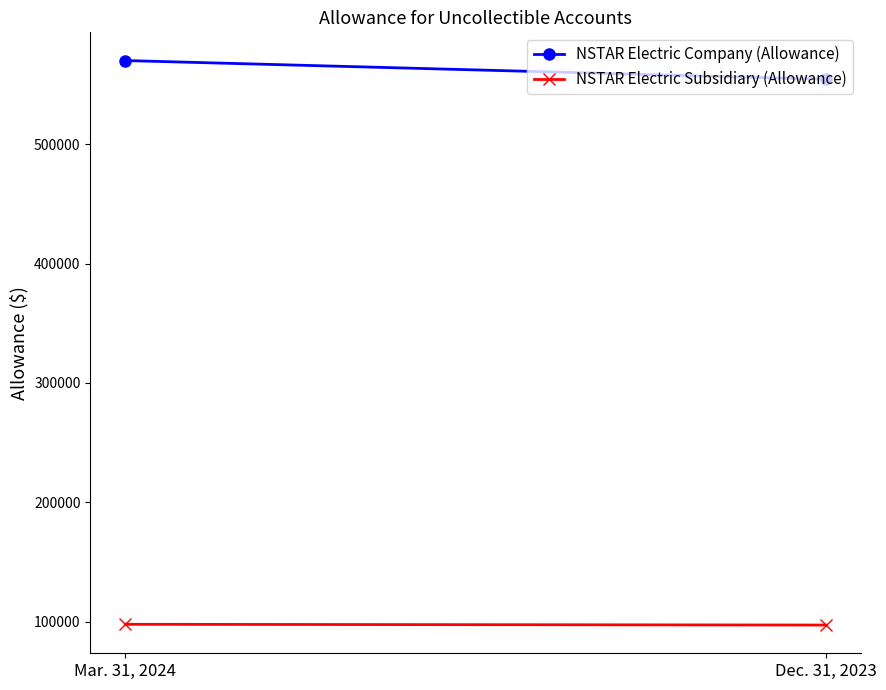

At which category is the sum across all series the highest?

Mar. 31, 2024